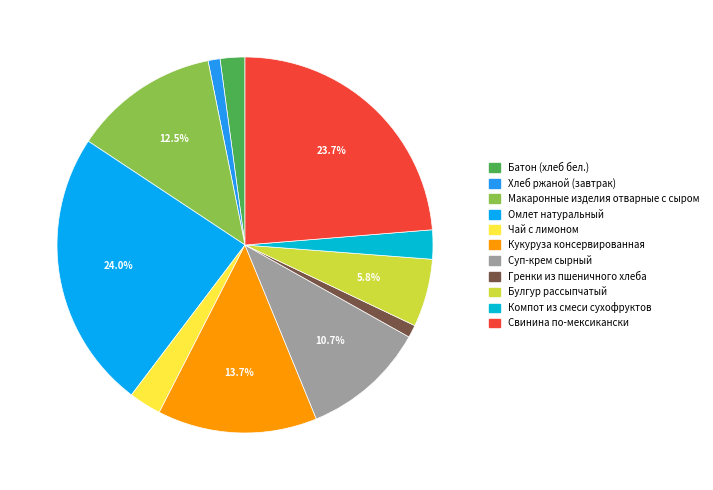

The Батон (хлеб бел.) slice represents 12% of the pie. True or false?

False